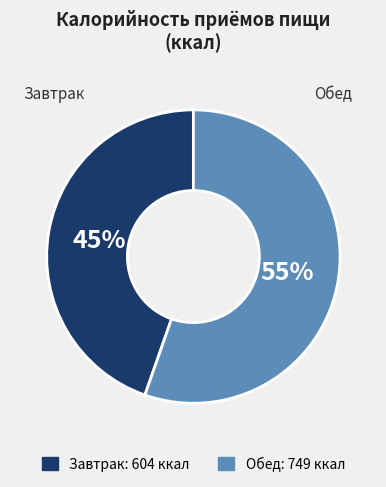

Combined, do Завтрак and Обед account for over 50%?

Yes